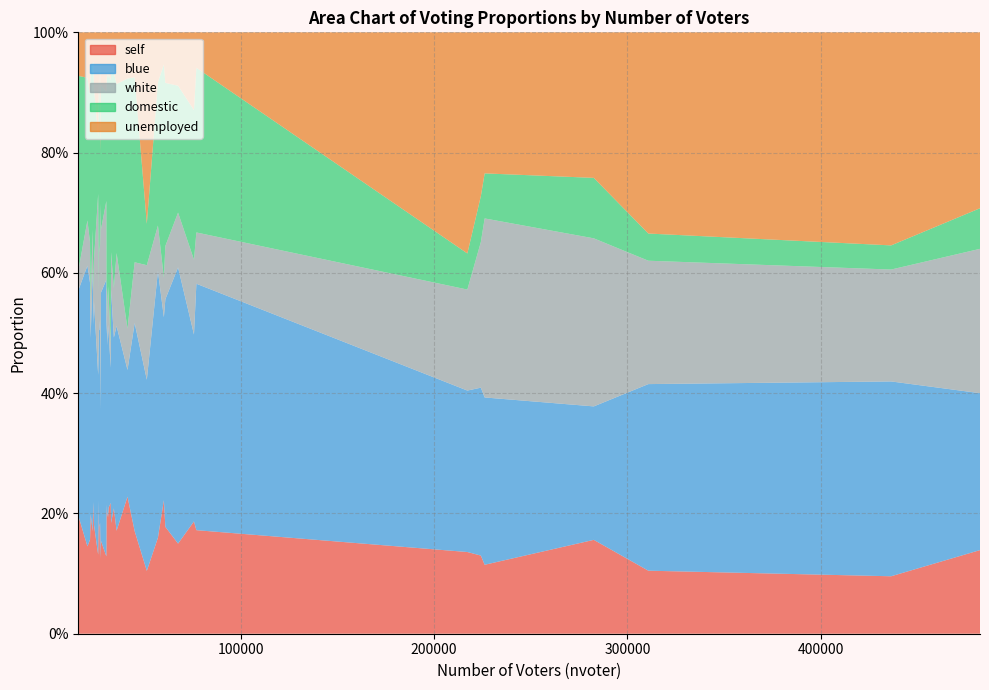

Which series has the largest total across all categories?

blue